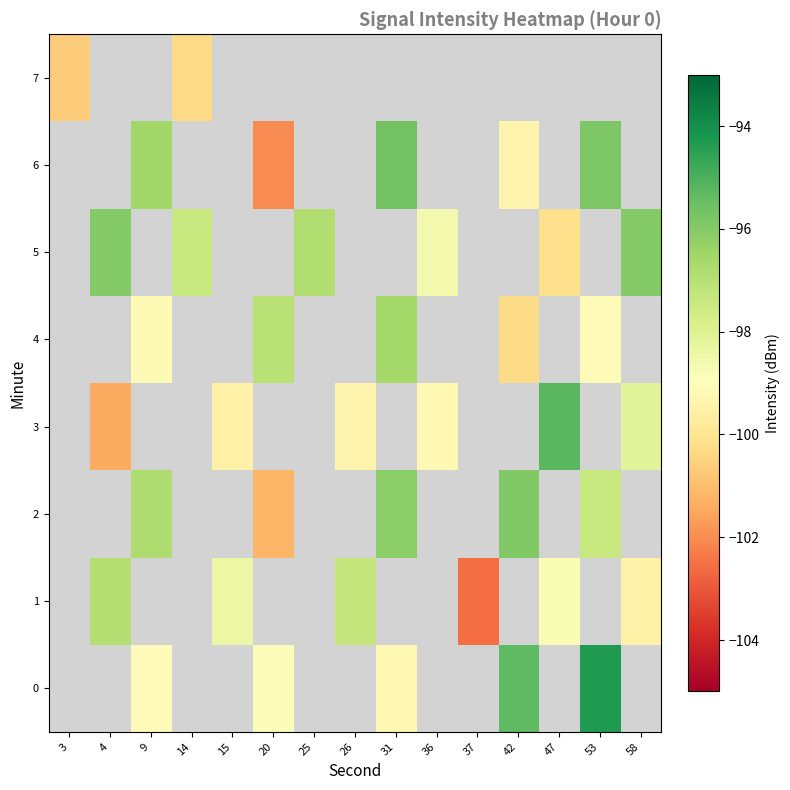

Which label corresponds to the largest value in the chart?

53